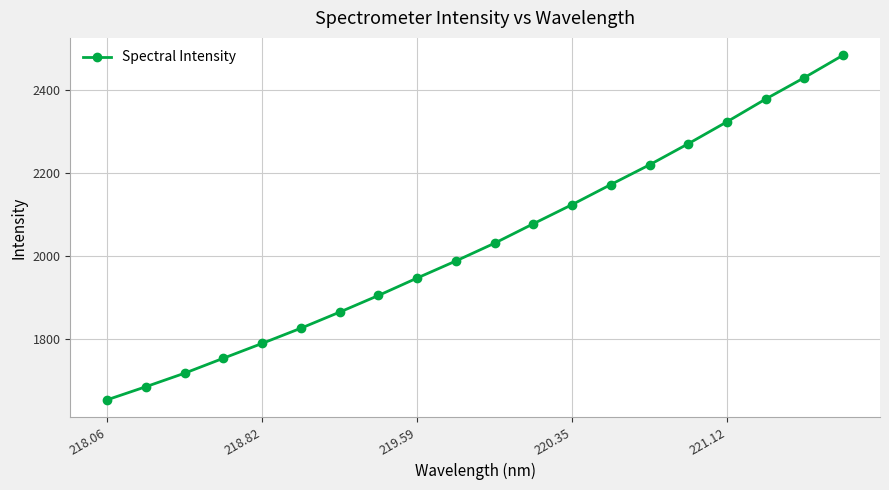

What is the value of the 9th point from the left?

1946.3